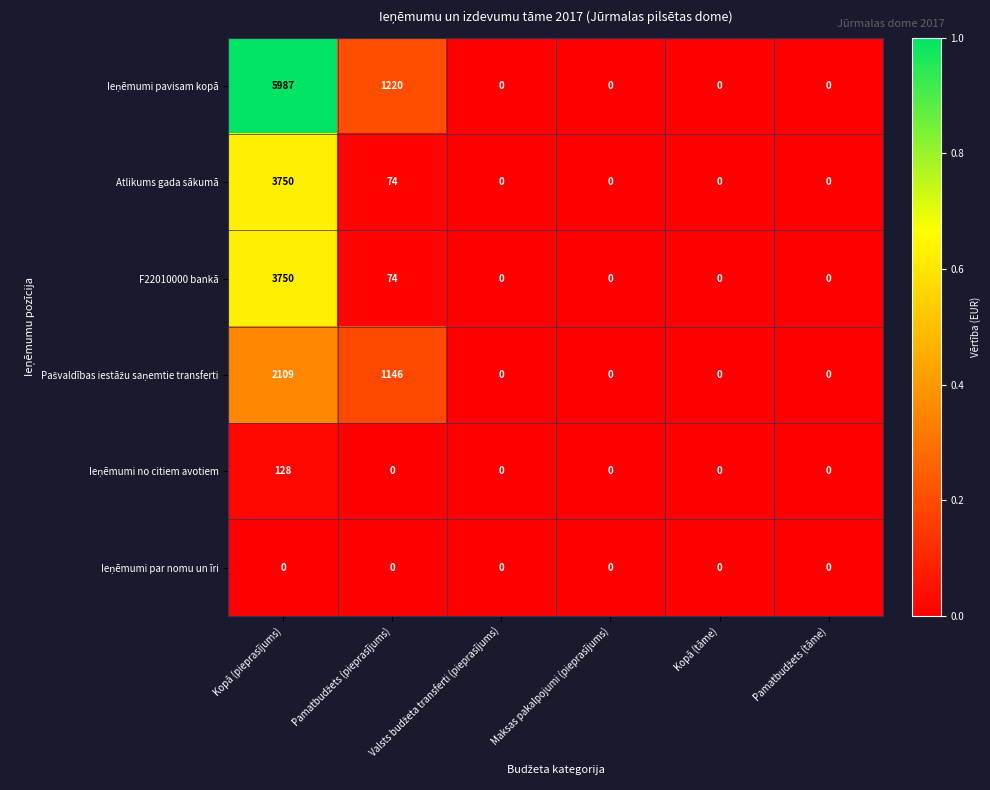

Is it true that F22010000 bankā equals 0 at Kopā (tāme)?

True